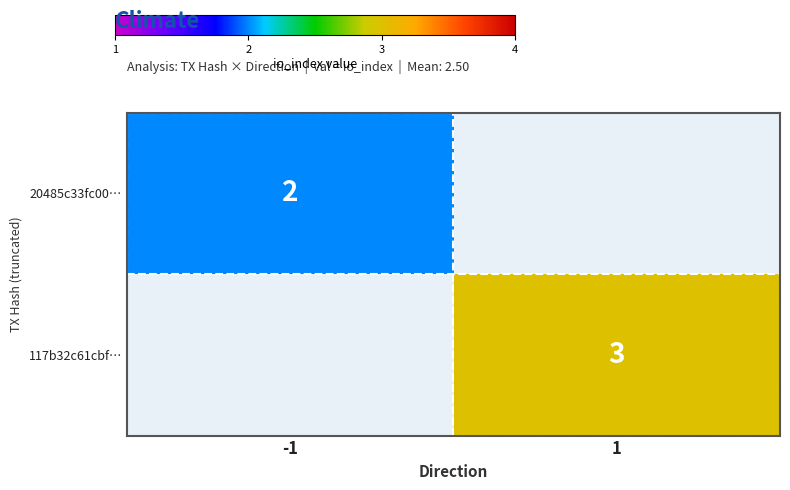

How many categories are shown in the chart?

2